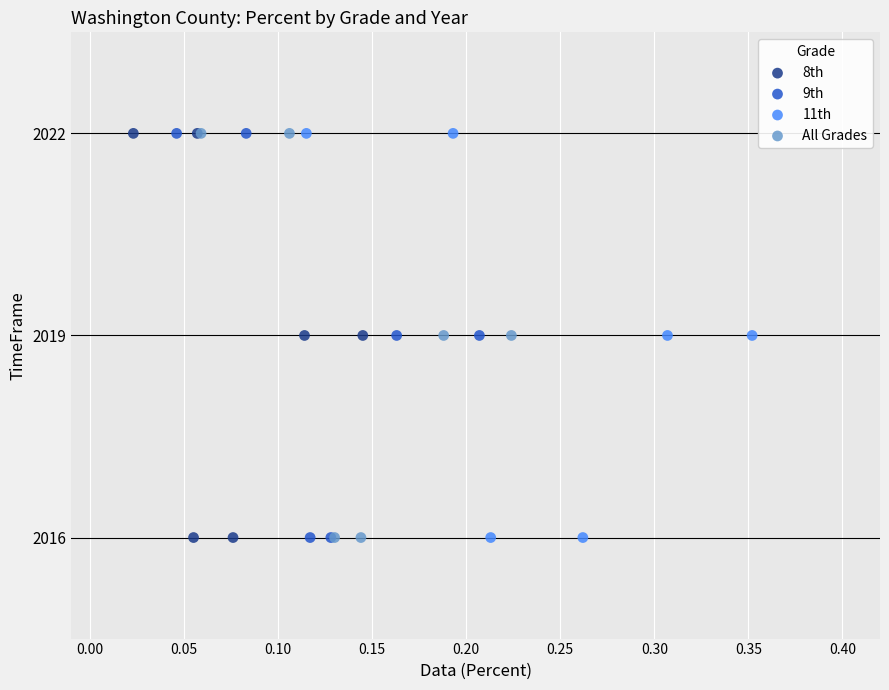

What are all the series names shown in the legend?

8th, 9th, 11th, All Grades